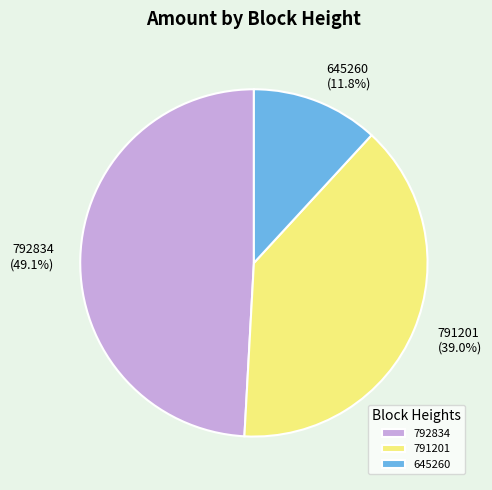

What is the largest slice in the pie chart?

792834